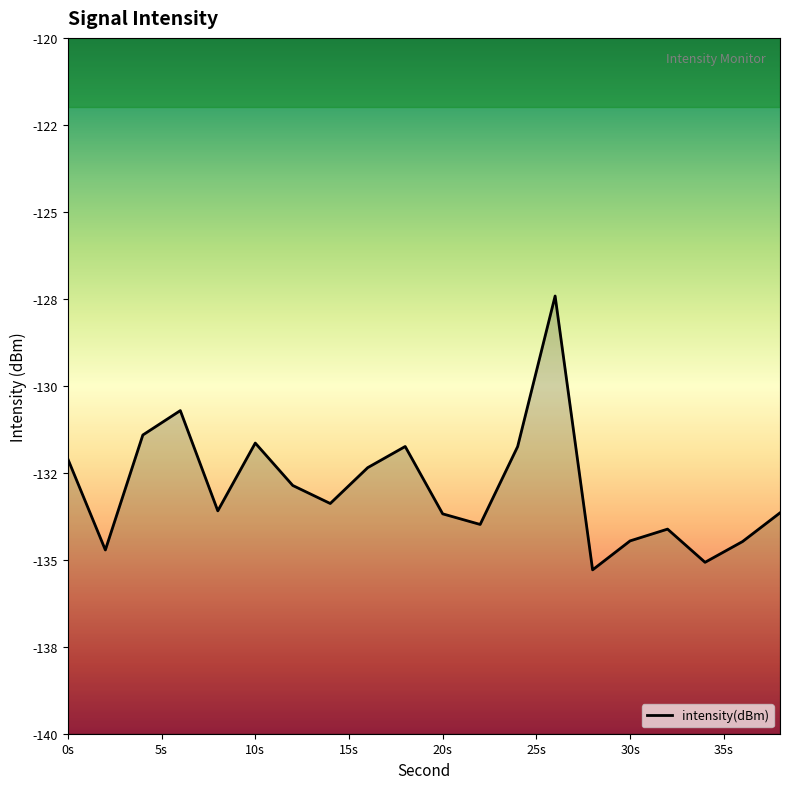

The value at 20s is -133.7. True or false?

True